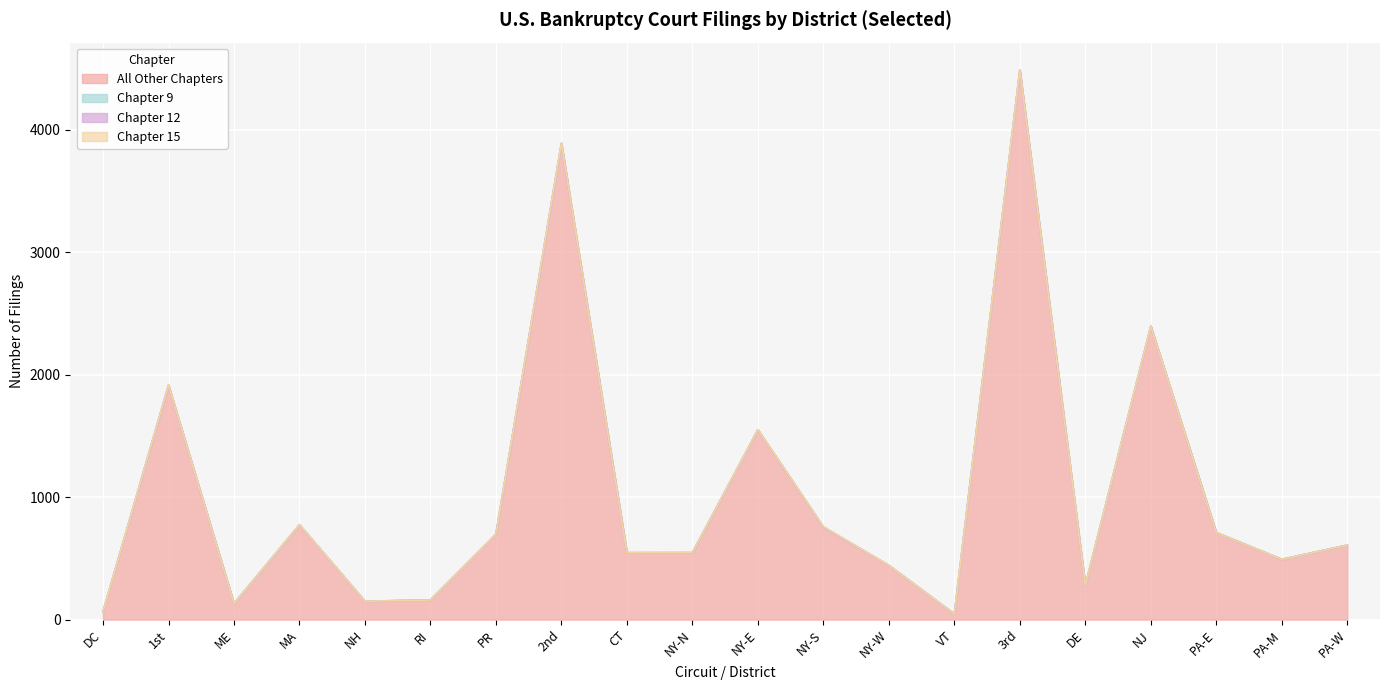

Which series has the widest spread of values?

All Other Chapters